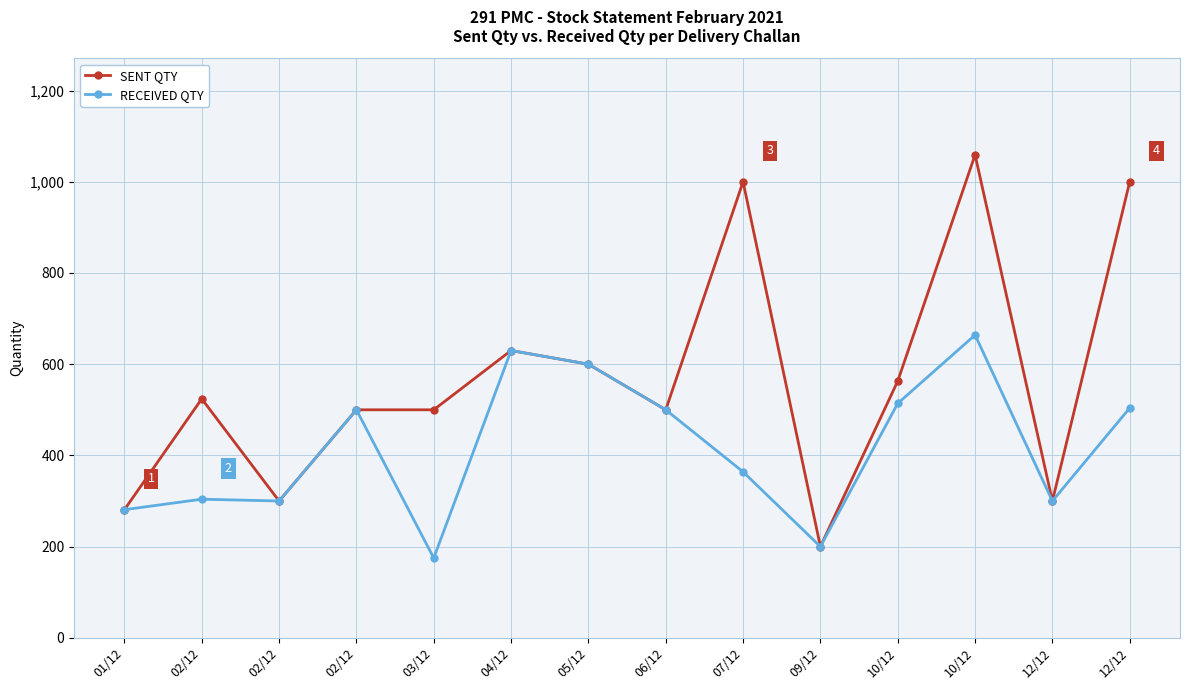

What is the minimum value for RECEIVED QTY?

175